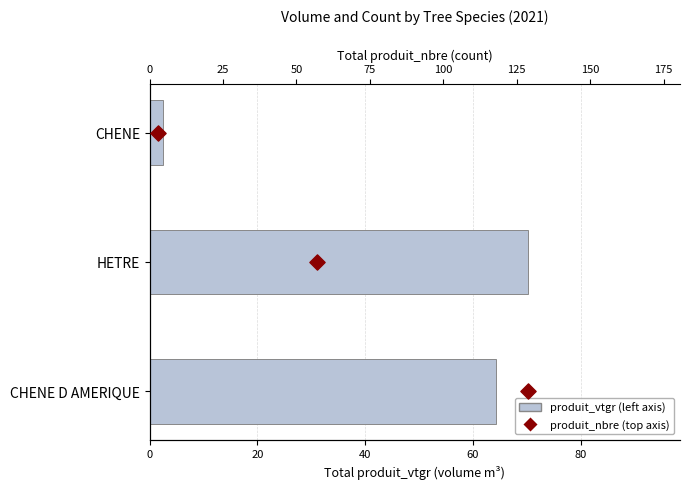

Is the value of produit_nbre (top axis) at 0 greater than the value of produit_vtgr (left axis) at 0?

No